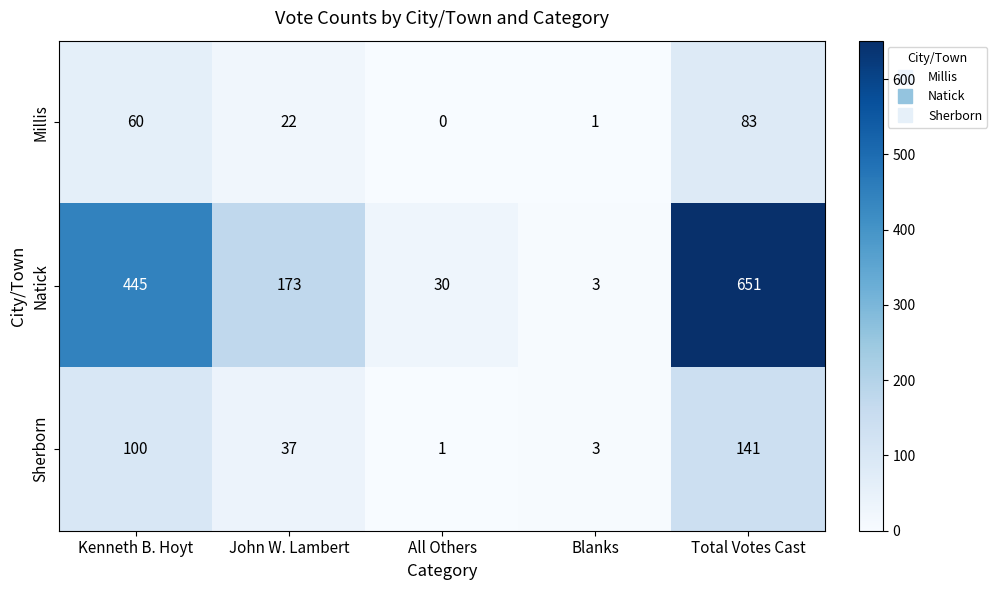

Which series has the largest total across all categories?

Natick